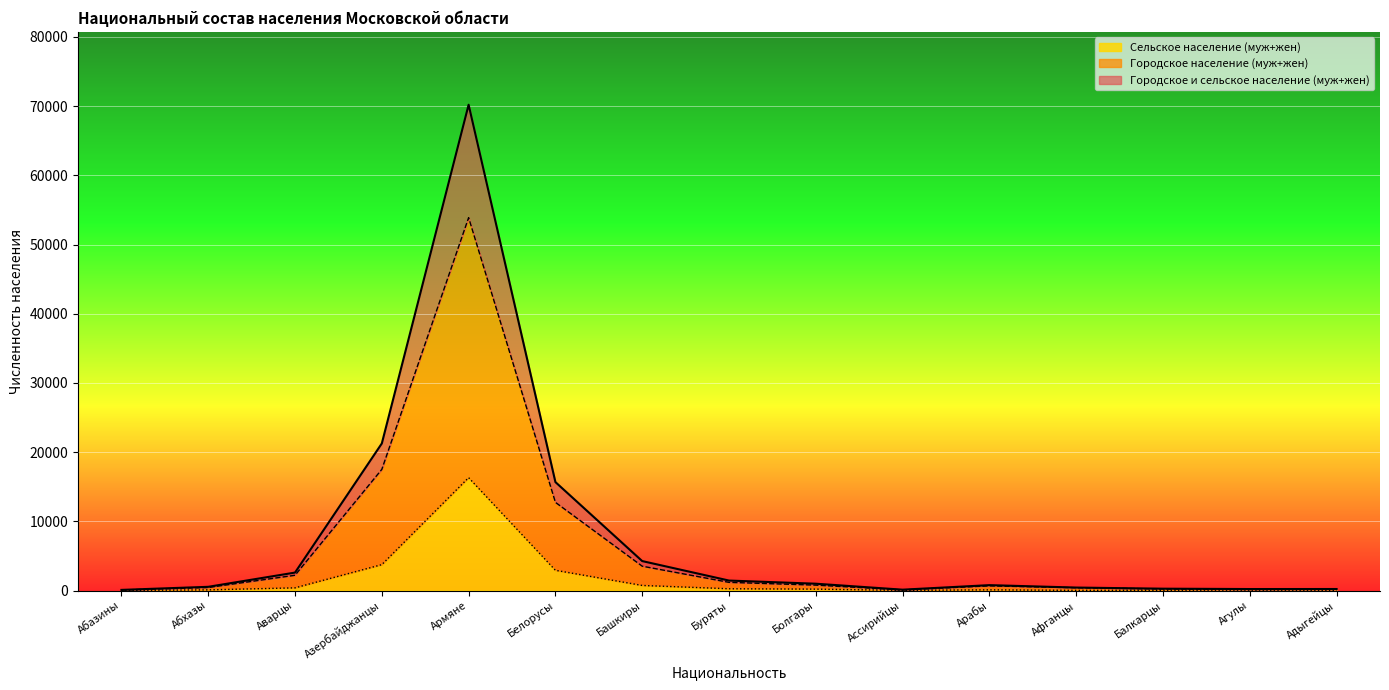

True or false: Городское население (муж+жен) and Городское и сельское население (муж+жен) cross at least once.

False